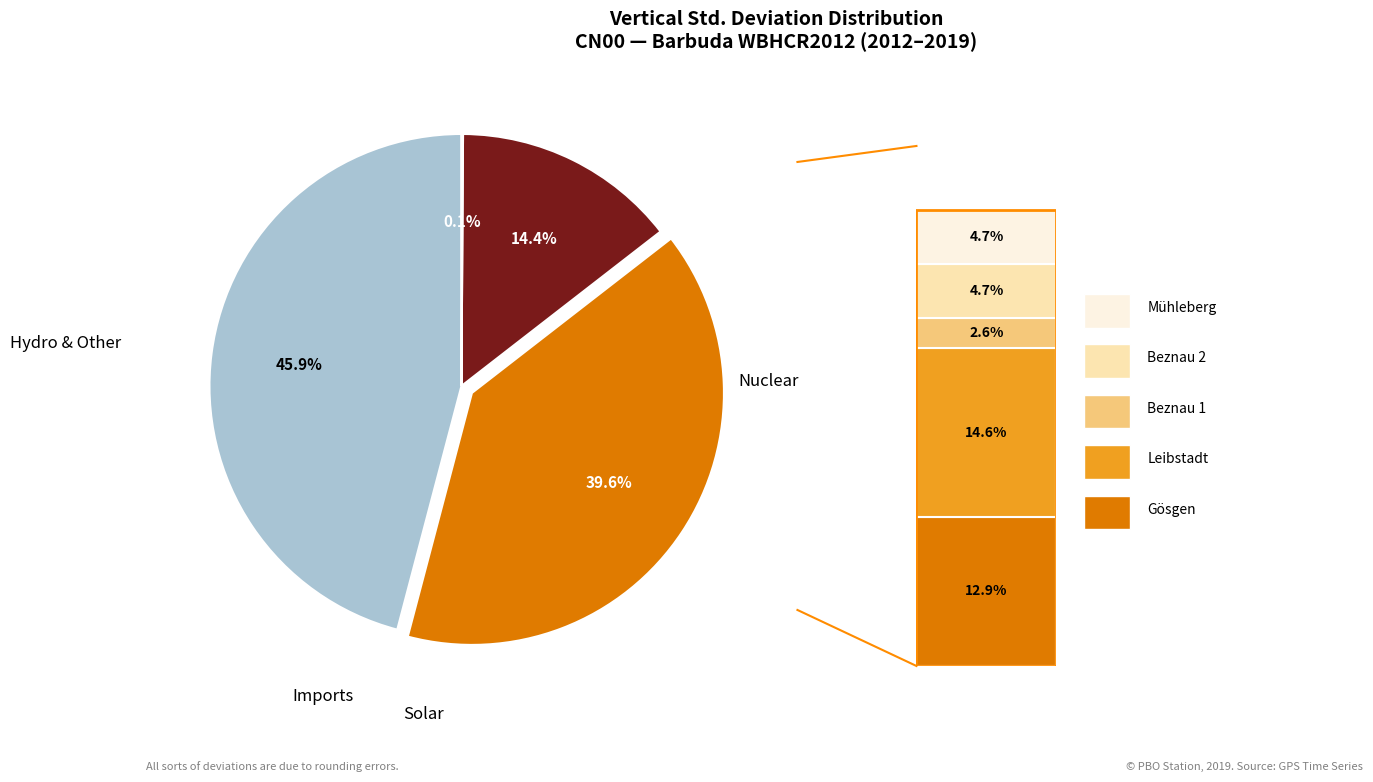

Is there any slice that represents more than half of the pie?

No